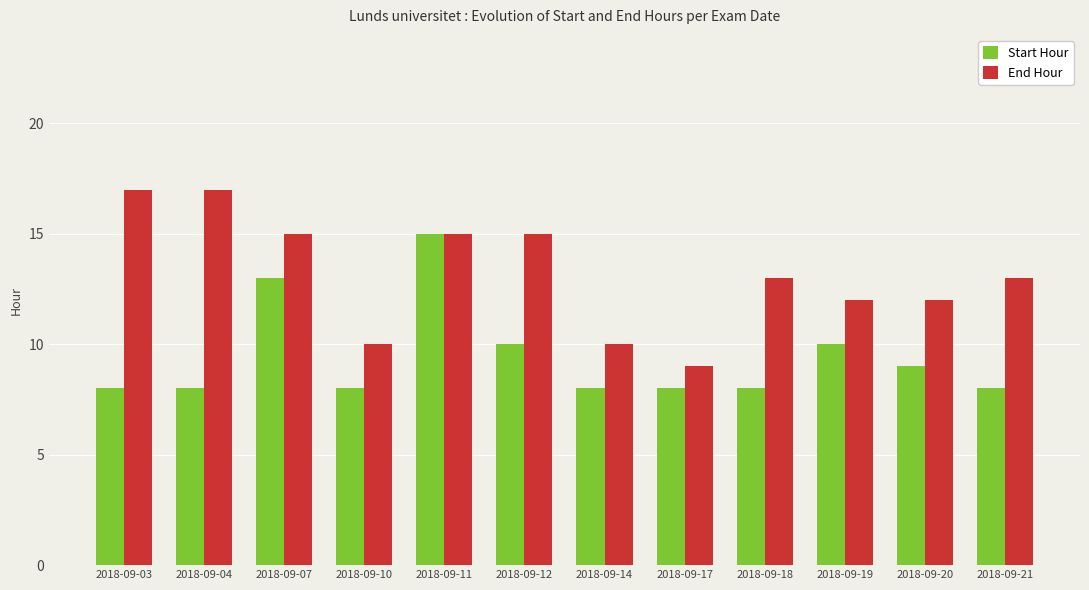

What is the sum of all Start Hour values?

113